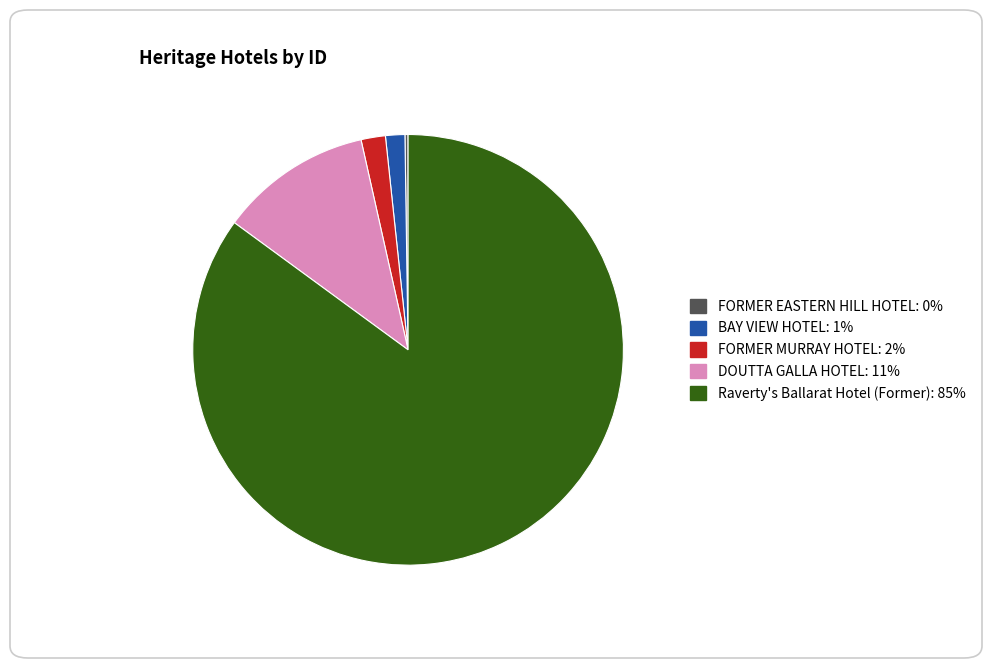

Between FORMER MURRAY HOTEL and Raverty's Ballarat Hotel (Former), which is larger?

Raverty's Ballarat Hotel (Former)